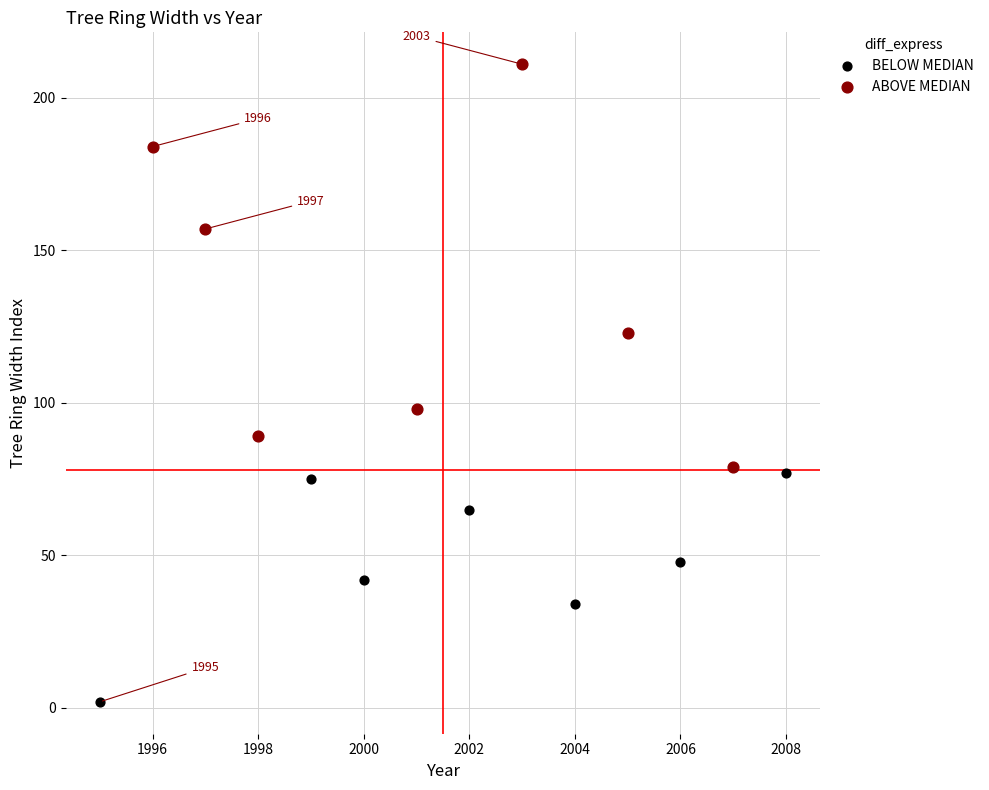

Which series reaches the minimum Y coordinate?

BELOW MEDIAN